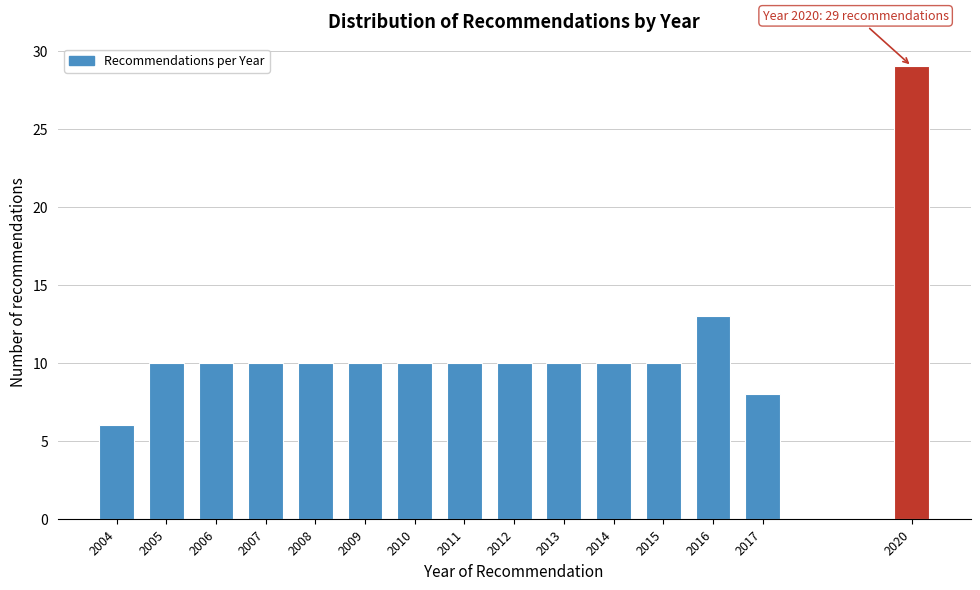

Reading left to right, transcribe all the data shown in this chart.

2004=6	2005=10	2006=10	2007=10	2008=10	2009=10	2010=10	2011=10	2012=10	2013=10	2014=10	2015=10	2016=13	2017=8	2020=29